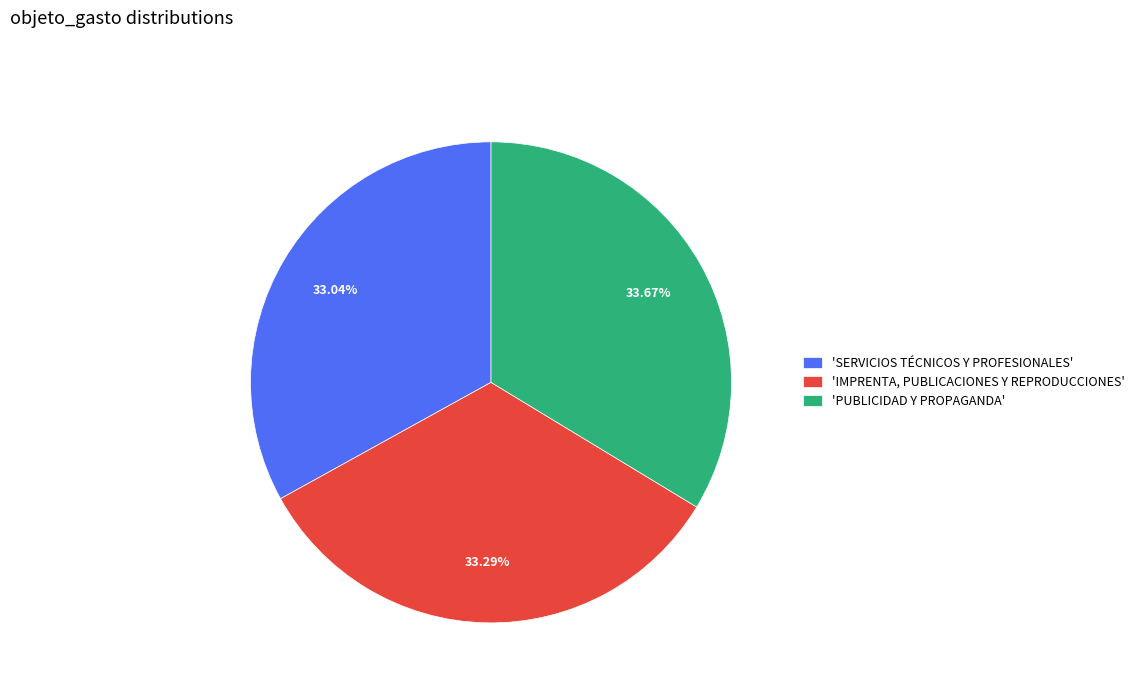

Approximately how many times larger is the value at 'PUBLICIDAD Y PROPAGANDA' compared to 'SERVICIOS TÉCNICOS Y PROFESIONALES'?

1.0